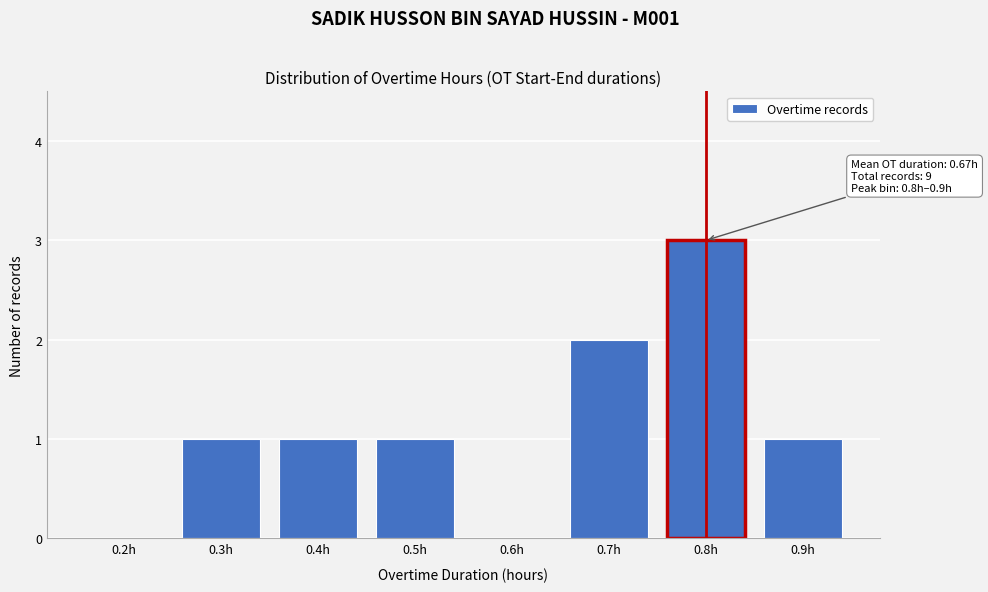

Reading left to right, list all the values displayed in this chart.

0.2h=0	0.3h=1	0.4h=1	0.5h=1	0.6h=0	0.7h=2	0.8h=3	0.9h=1